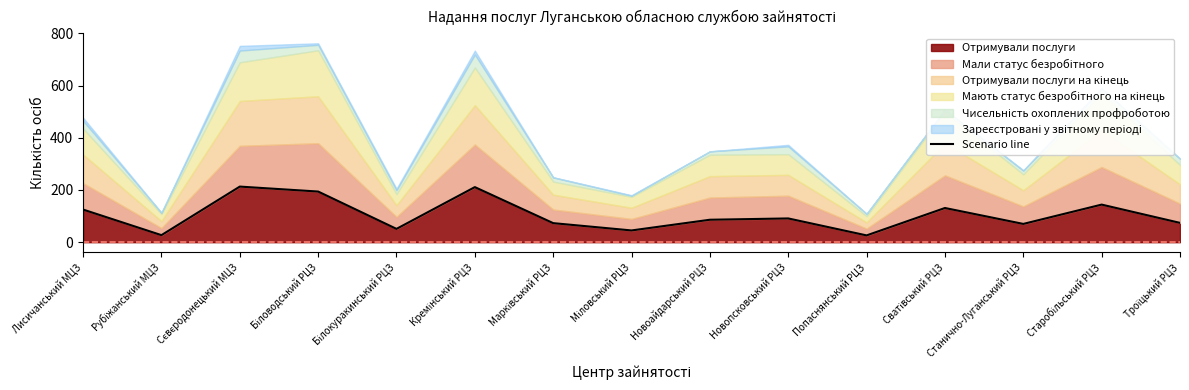

What is the maximum value for Отримували послуги?

213